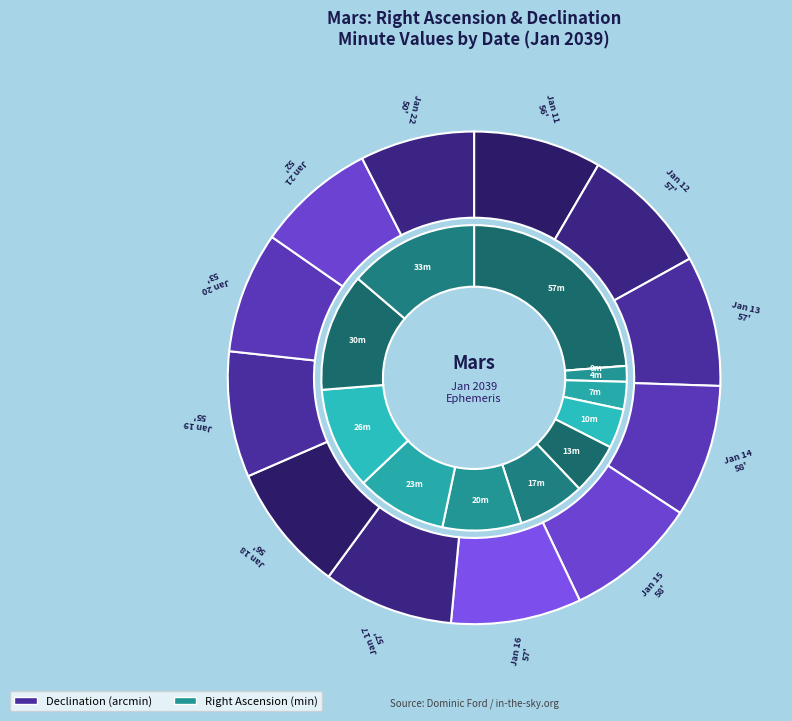

Does any single category account for the majority?

No